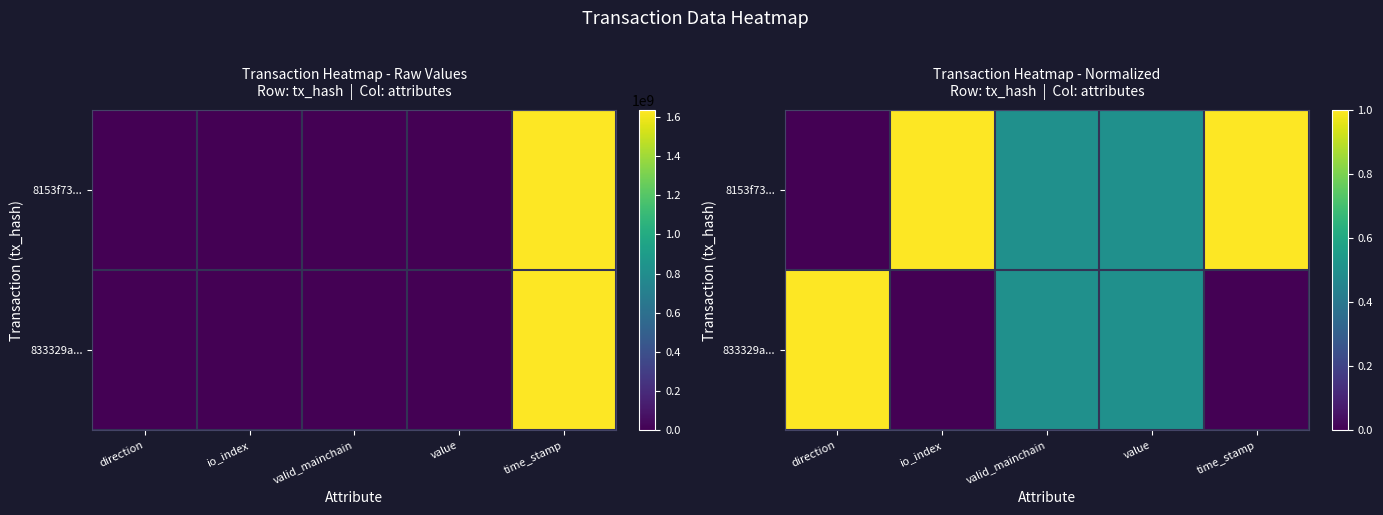

Which series has the largest range (max minus min)?

8153f73...